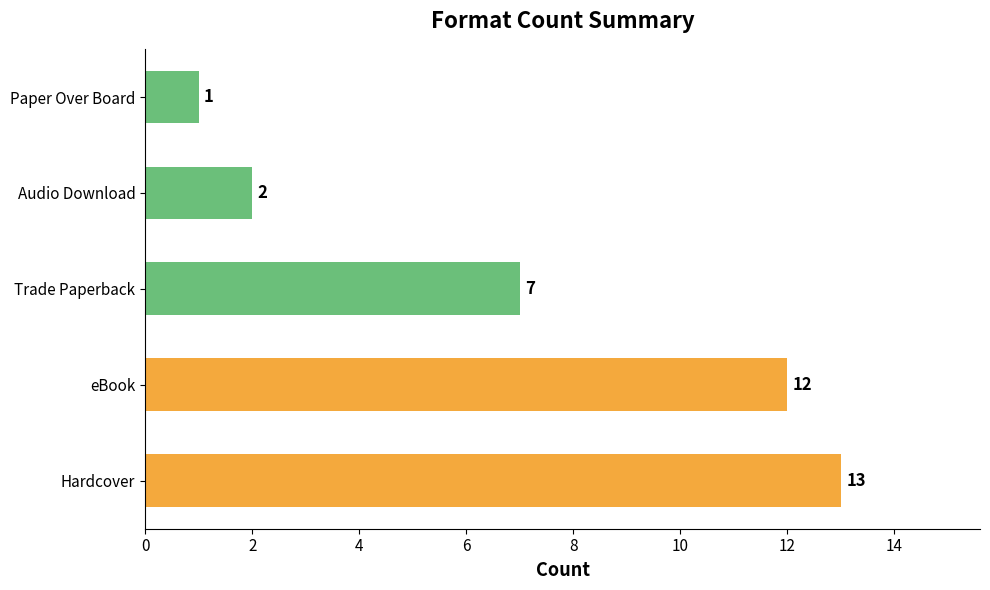

At which category does the chart reach its minimum across all series?

Paper Over Board